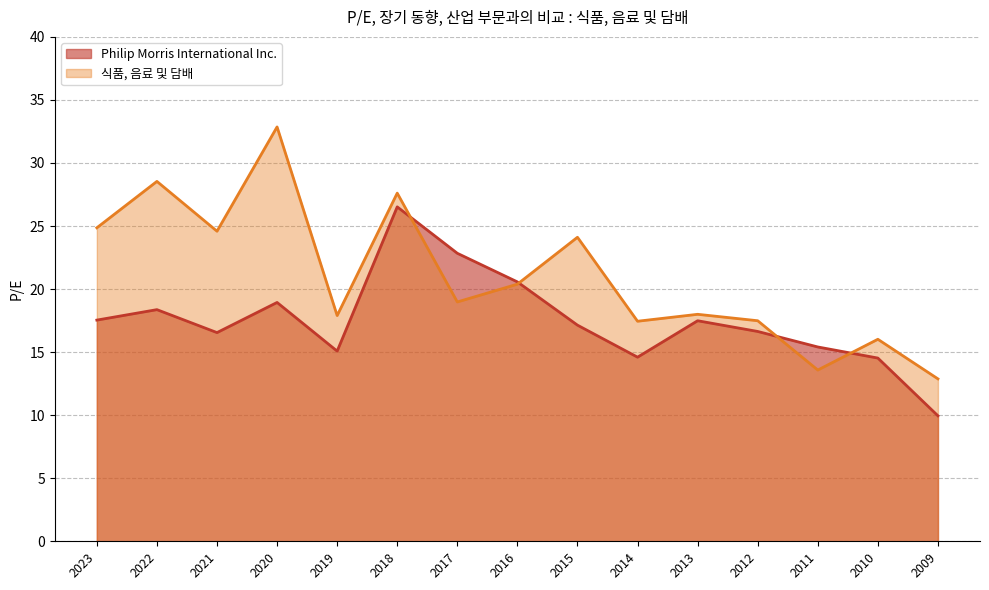

What is the approximate value of Philip Morris International Inc. at 2009?

9.9